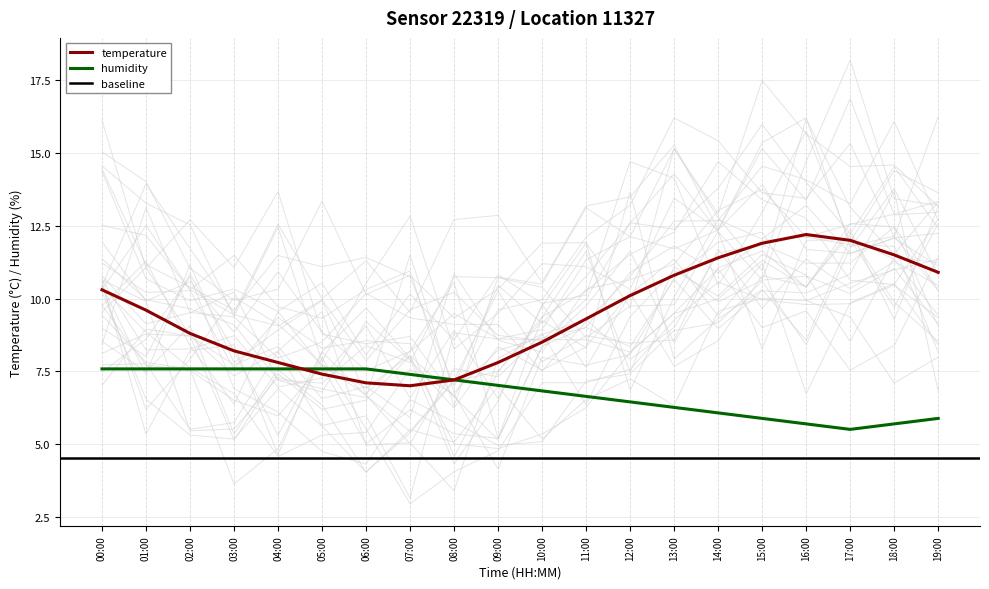

True or false: humidity and temperature cross at least once.

True